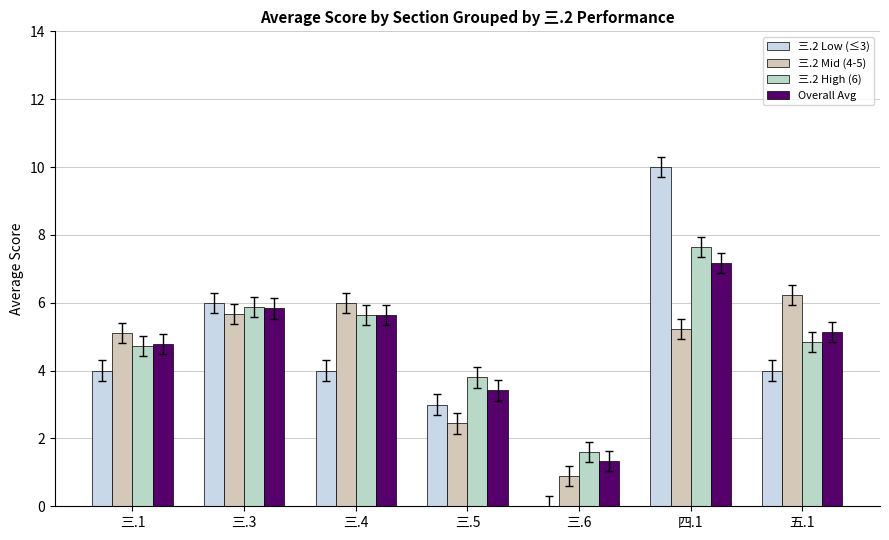

Between 三.3 and 三.5, which series saw the biggest shift?

三.2 Mid (4-5)